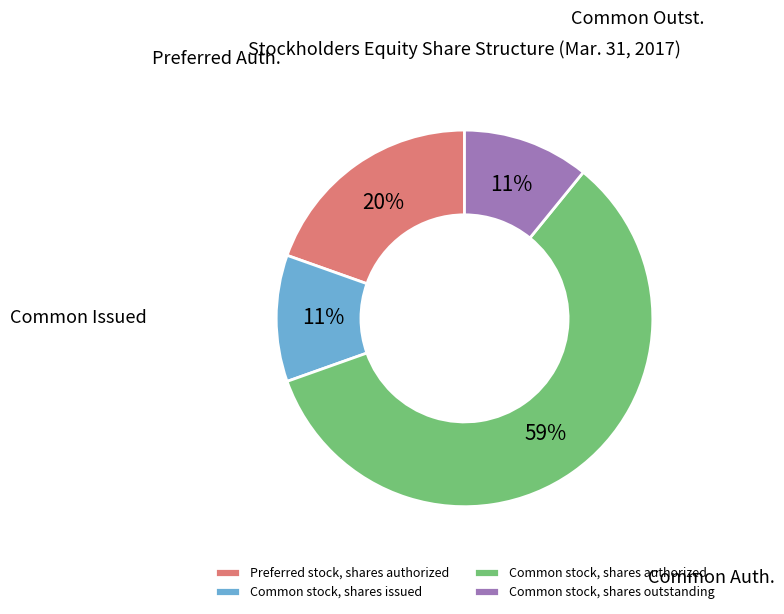

Approximately how many times larger is the value at Preferred stock, shares authorized compared to Common stock, shares outstanding?

1.8